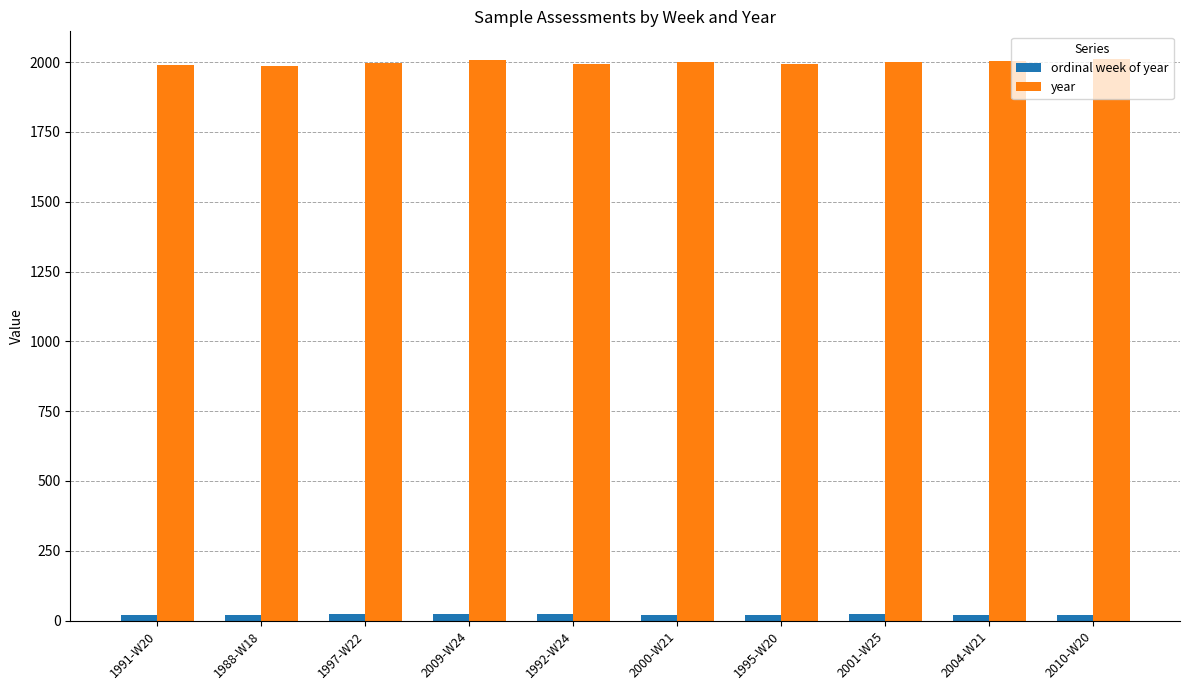

At 2001-W25, list the series in order from smallest to largest.

ordinal week of year, year